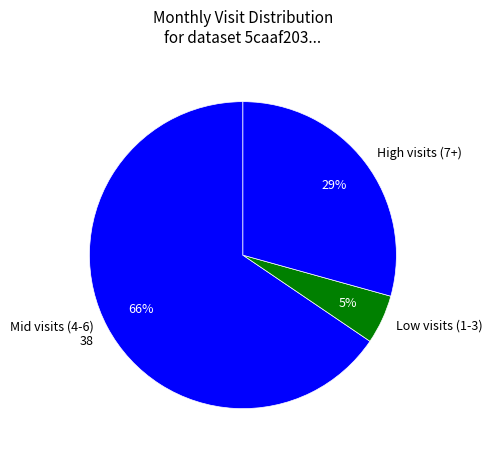

Which slice is the largest?

Mid visits (4-6) 38